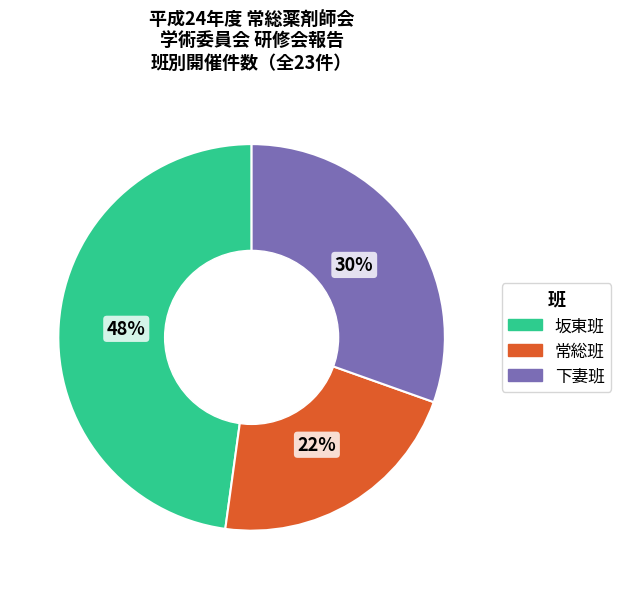

To the nearest percent, what is the combined percentage of 坂東班 and 常総班?

70%